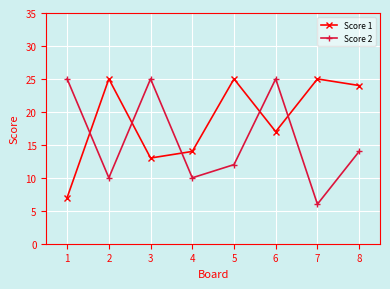

How many interior local peaks does the Score 1 series have?

3